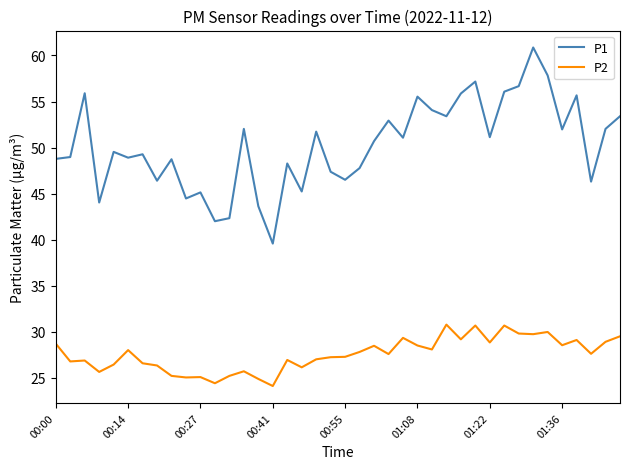

How many interior local peaks does the P1 series have?

13